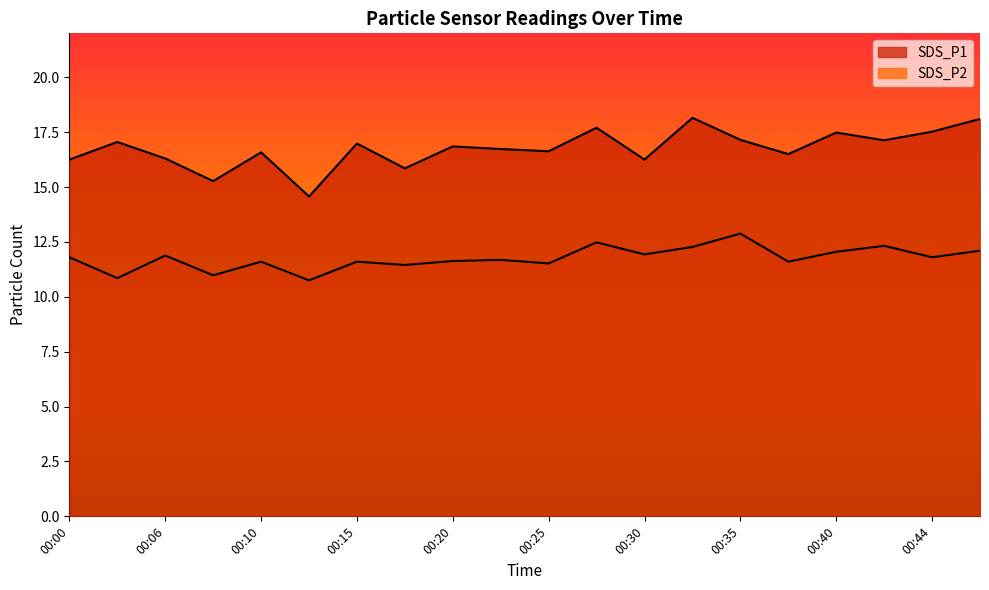

At which category is the sum across all series the highest?

00:32